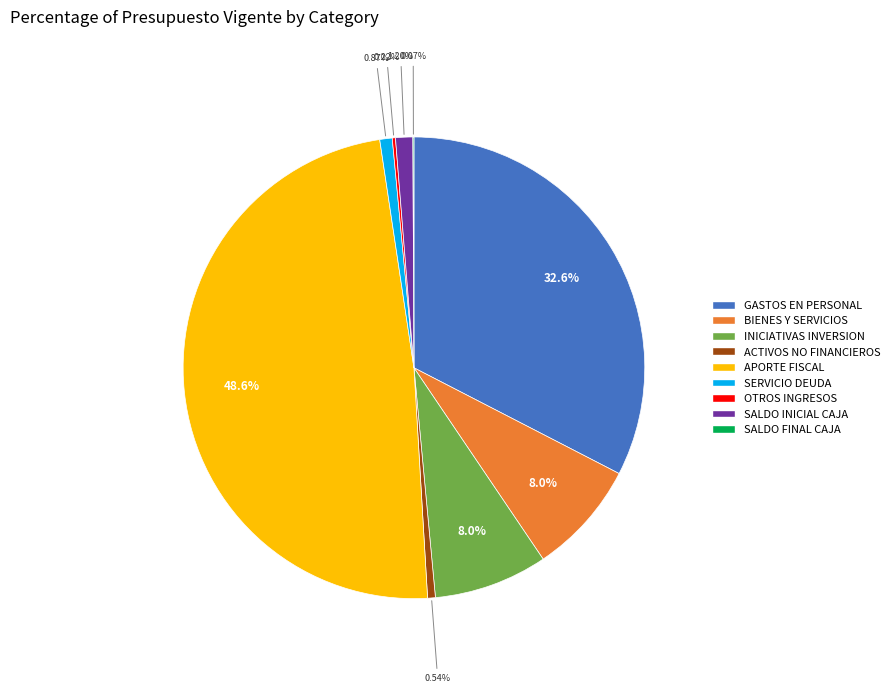

Which category has the biggest portion of the pie?

APORTE FISCAL